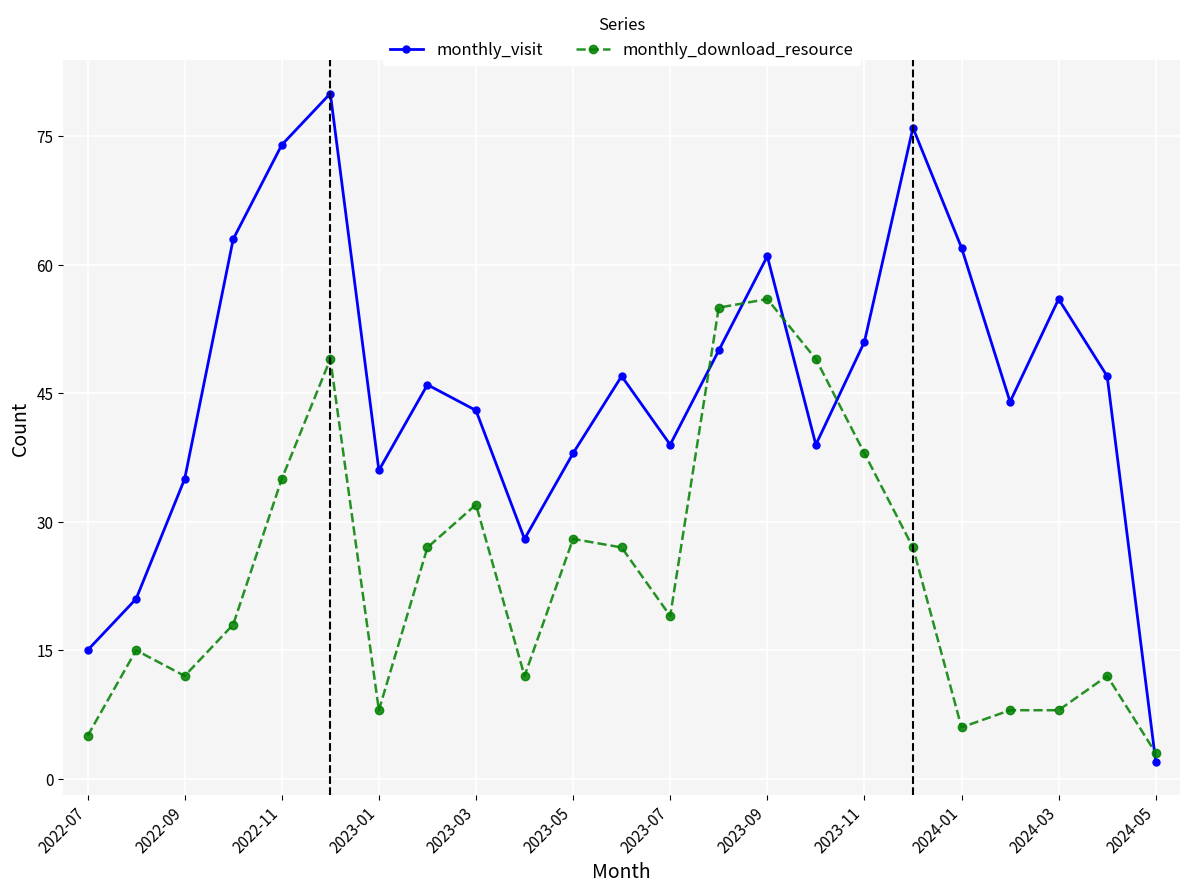

Rank the series by their maximum value, from lowest to highest.

monthly_download_resource, monthly_visit